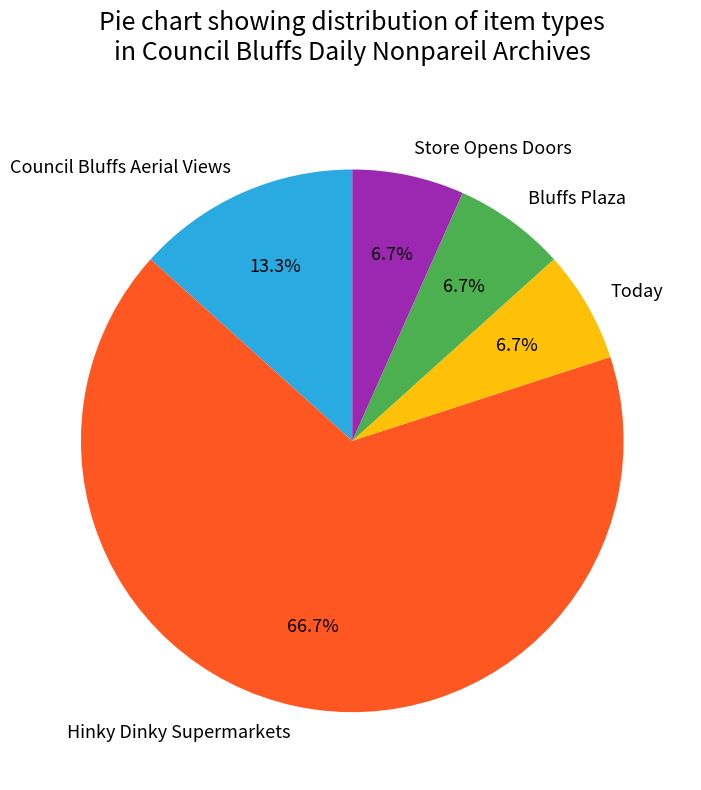

To the nearest percent, what is the difference between the largest and smallest slice percentages?

60%